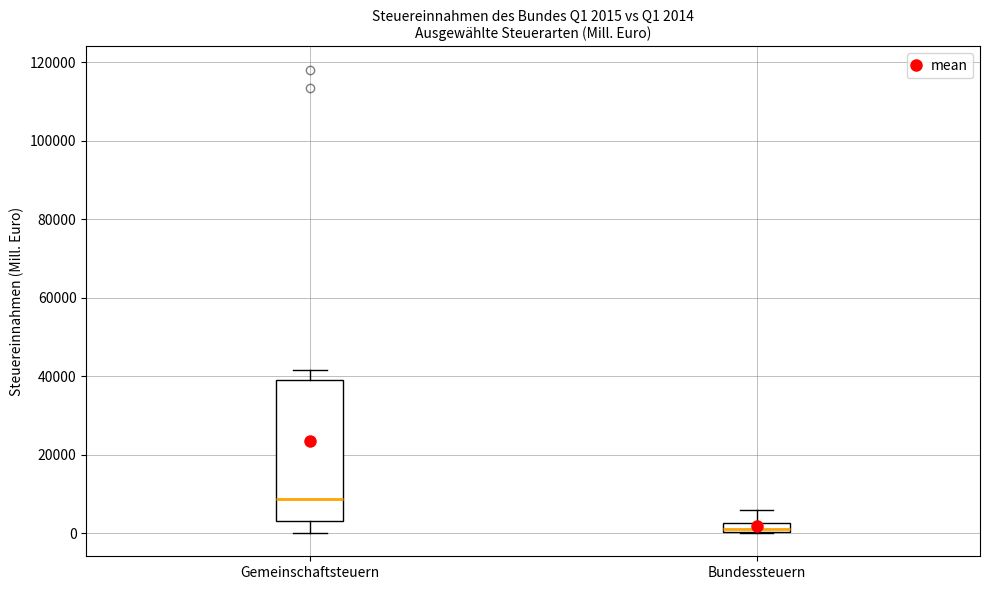

Which box's median line is the lowest?

Bundessteuern